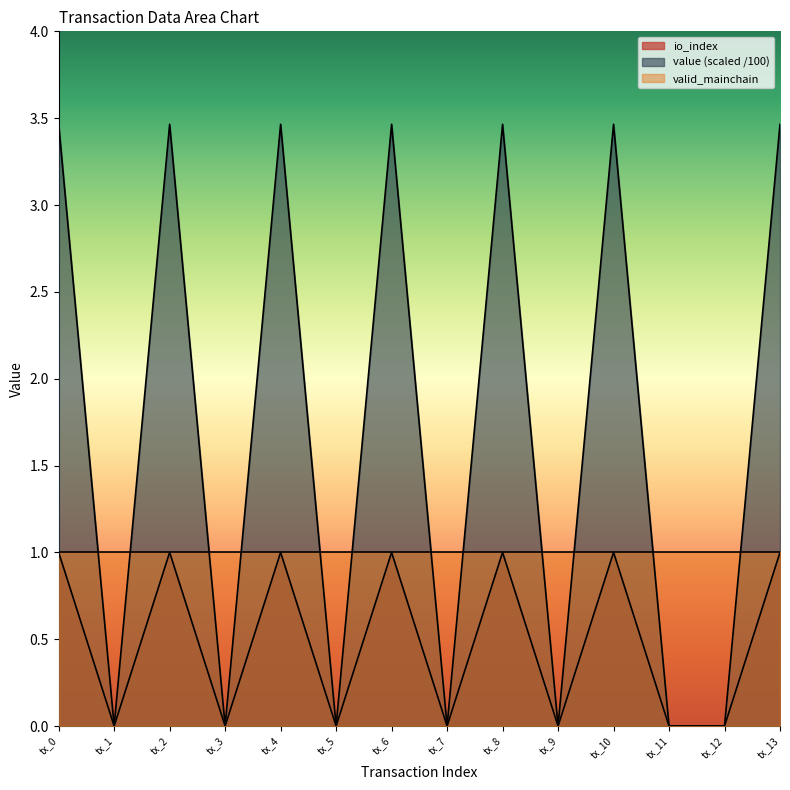

Between tx_7 and tx_10, which series saw the biggest shift?

value